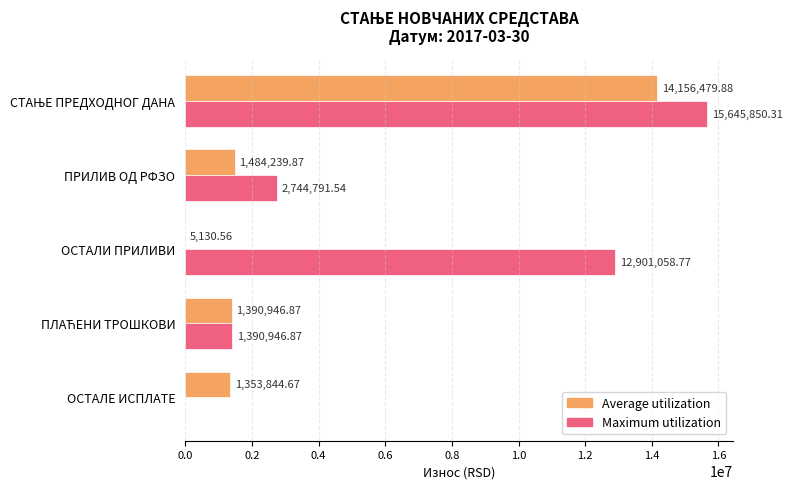

What is the total value across all series at ПРИЛИВ ОД РФЗО?

4229031.4